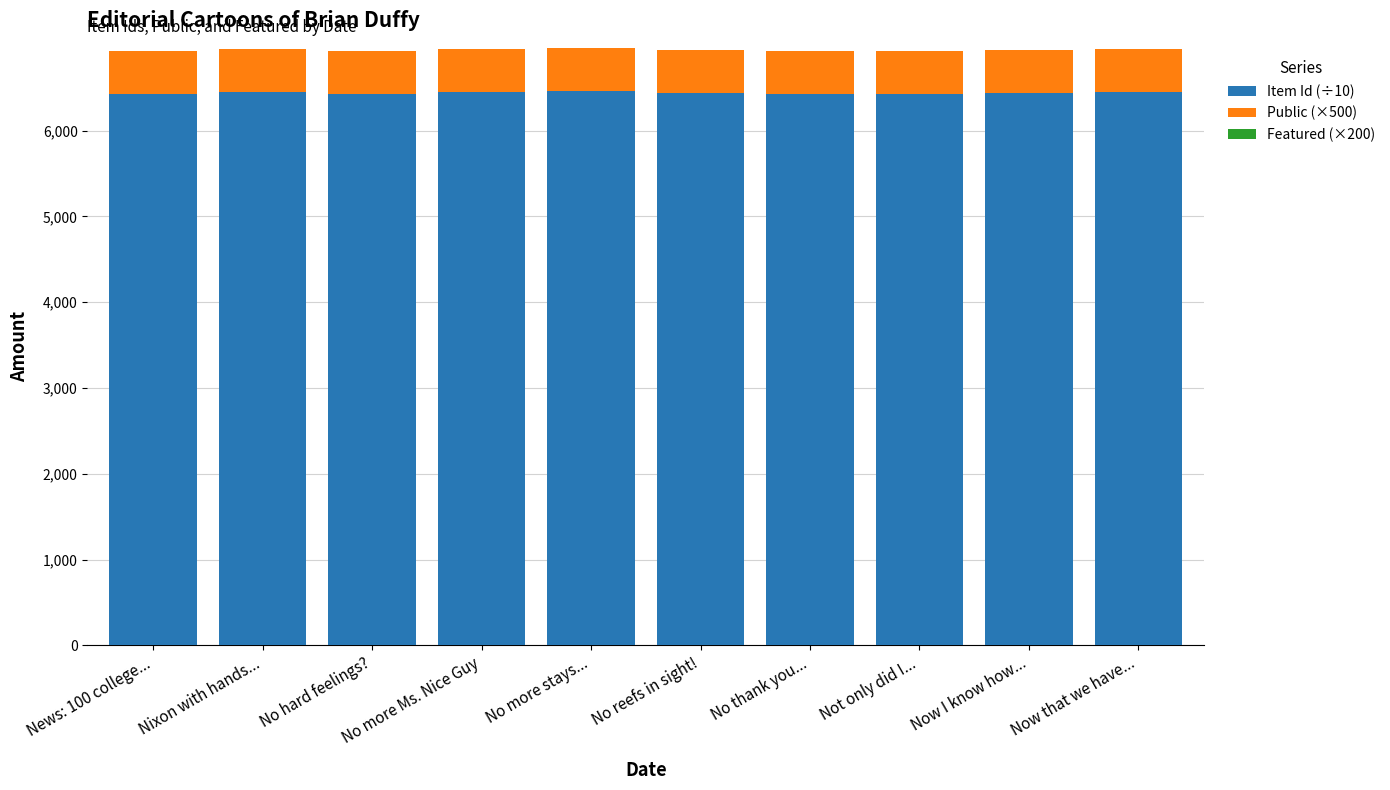

Are the bars grouped side by side (vs. stacked)?

No